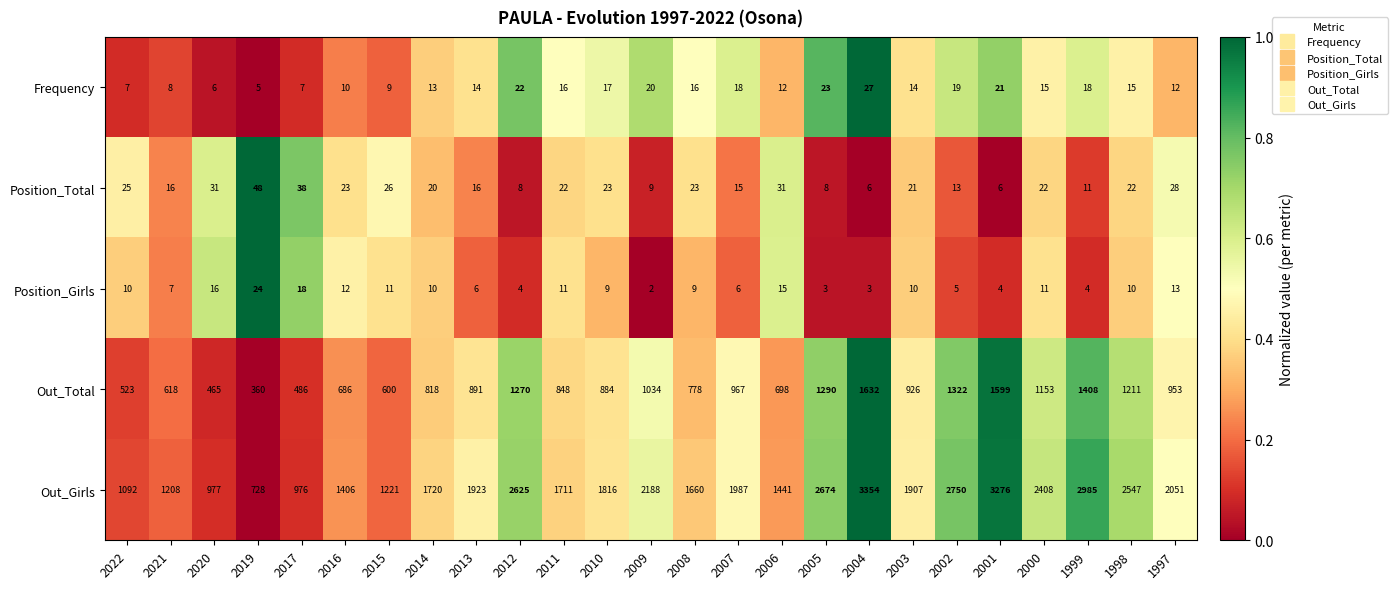

What is the difference between the second highest and minimum values in the Frequency series?

18